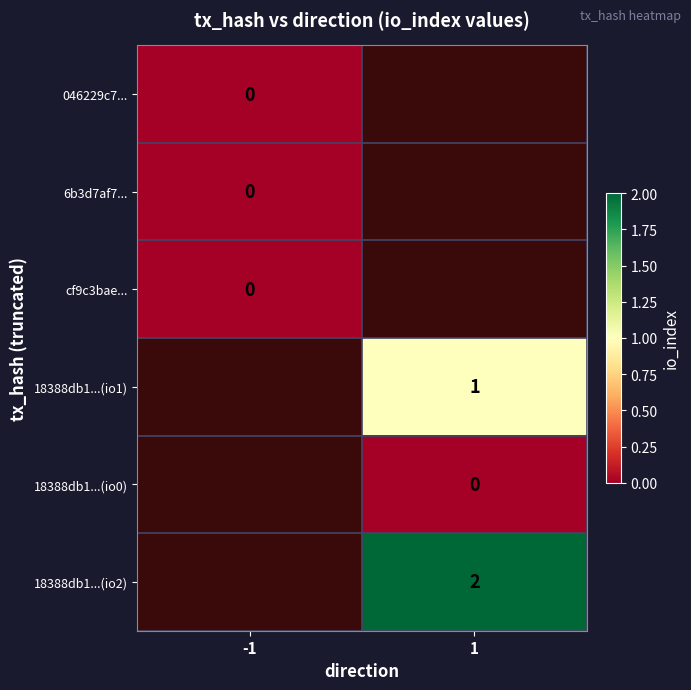

The value of 18388db1...(io1) at 1 is 2. True or false?

False